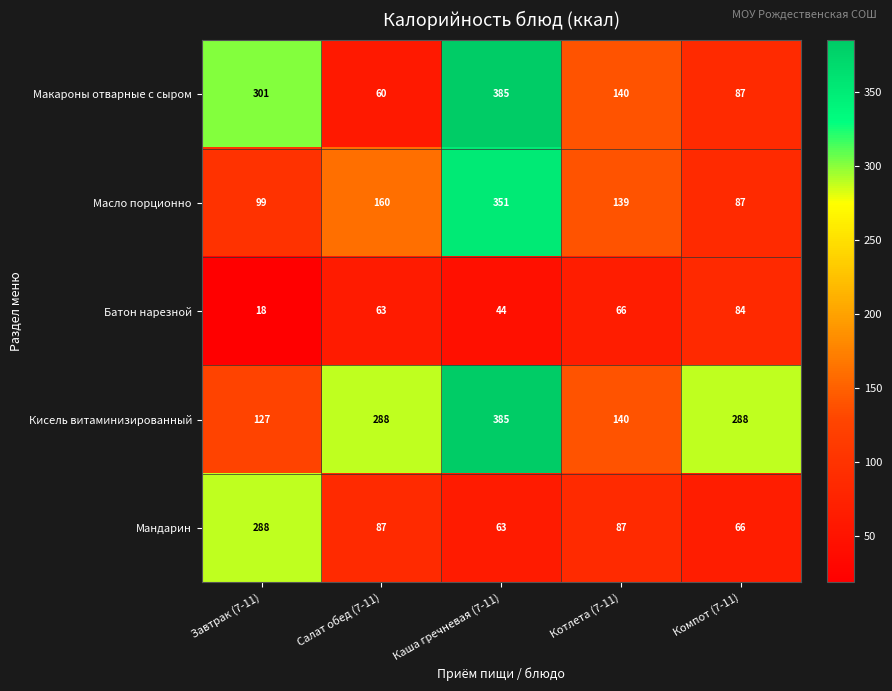

Reading right to left, what are all the values shown in this chart?

Макароны отварные с сыром: Компот (7-11)=87	Котлета (7-11)=140	Каша гречневая (7-11)=385	Салат обед (7-11)=60	Завтрак (7-11)=301
Масло порционно: Компот (7-11)=87	Котлета (7-11)=139	Каша гречневая (7-11)=351	Салат обед (7-11)=160	Завтрак (7-11)=99
Батон нарезной: Компот (7-11)=84	Котлета (7-11)=66	Каша гречневая (7-11)=44	Салат обед (7-11)=63	Завтрак (7-11)=18
Кисель витаминизированный: Компот (7-11)=288	Котлета (7-11)=140	Каша гречневая (7-11)=385	Салат обед (7-11)=288	Завтрак (7-11)=127
Мандарин: Компот (7-11)=66	Котлета (7-11)=87	Каша гречневая (7-11)=63	Салат обед (7-11)=87	Завтрак (7-11)=288